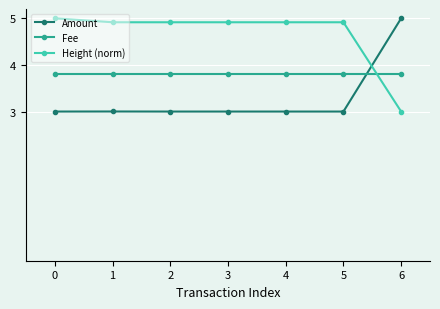

What is the difference between the highest and lowest values at 3?

1.9